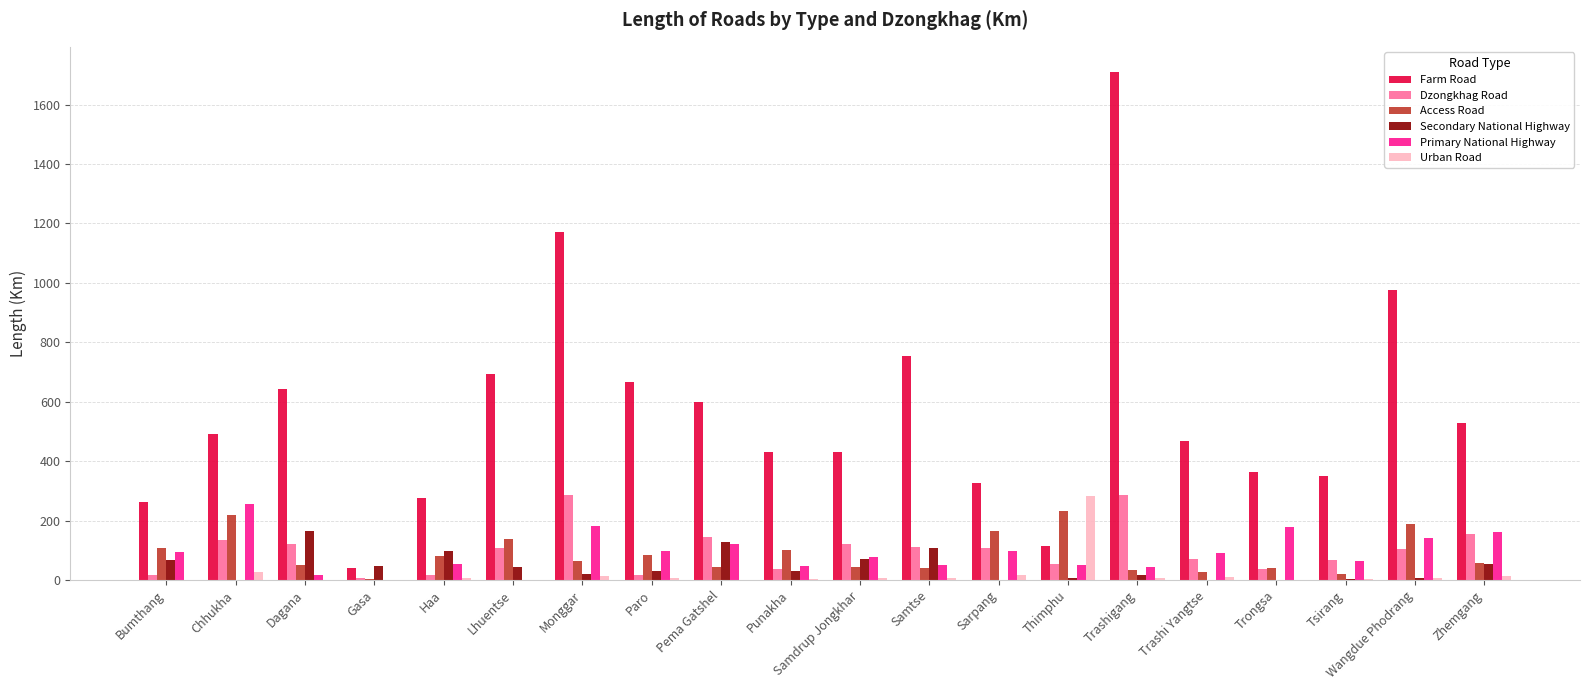

How many groups of bars are there?

20